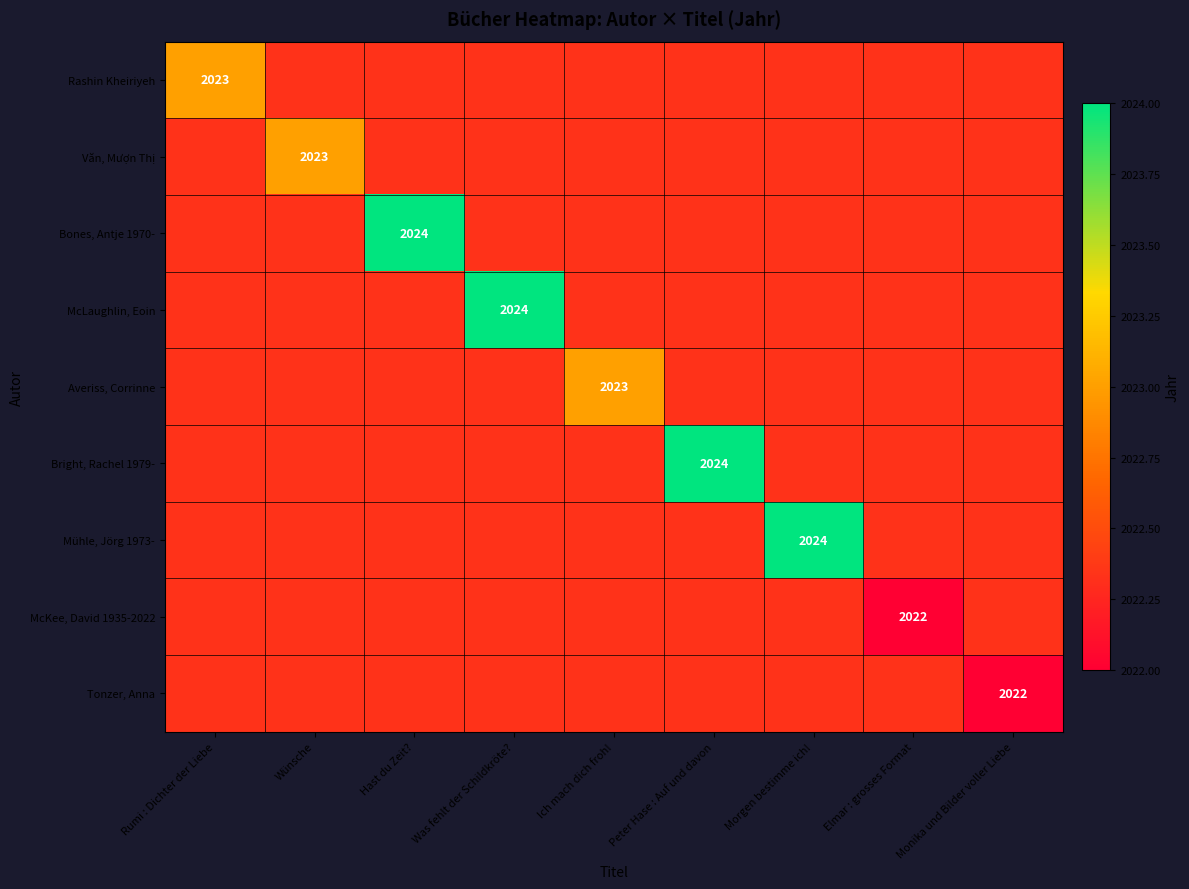

At how many categories does at least one series exceed 2023?

4